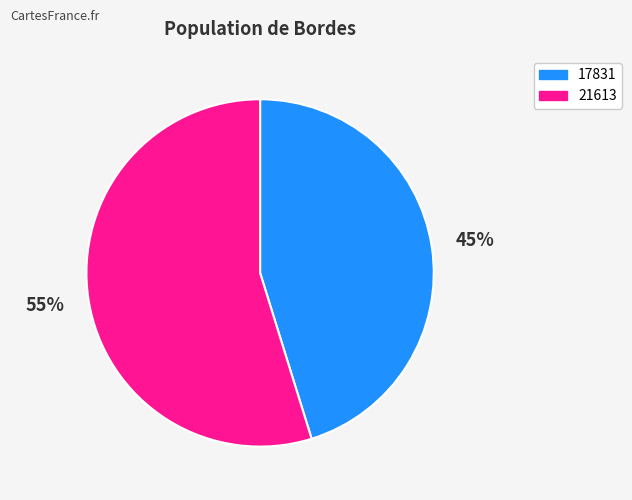

True or false: 17831 accounts for 53% of the total.

False